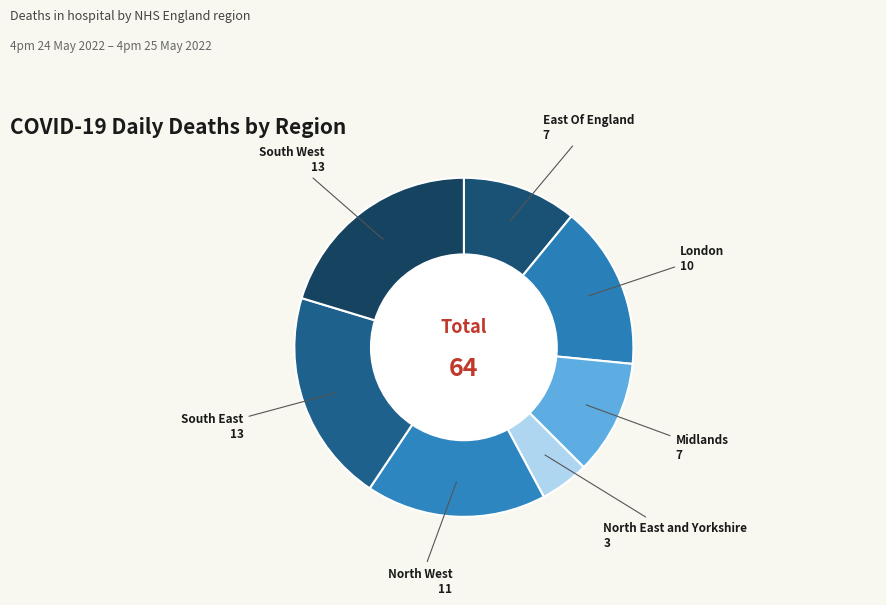

The South East slice represents 20% of the pie. True or false?

True